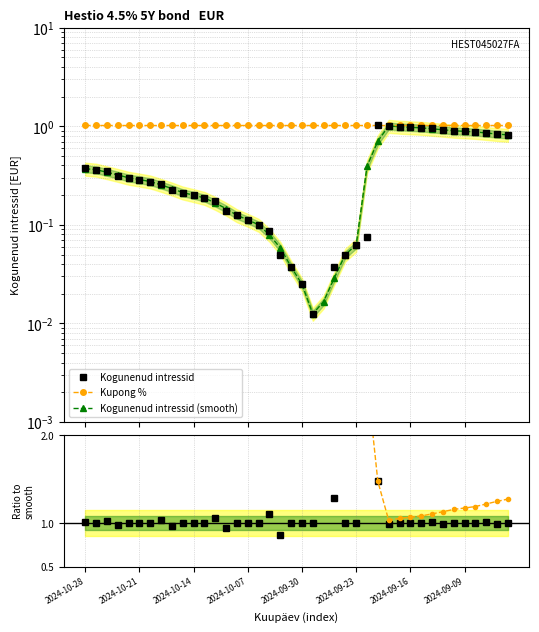

Between which two adjacent categories do Kogunenud intressid (smooth) and Kogunenud intressid first intersect?

2024-10-14 and 2024-10-07